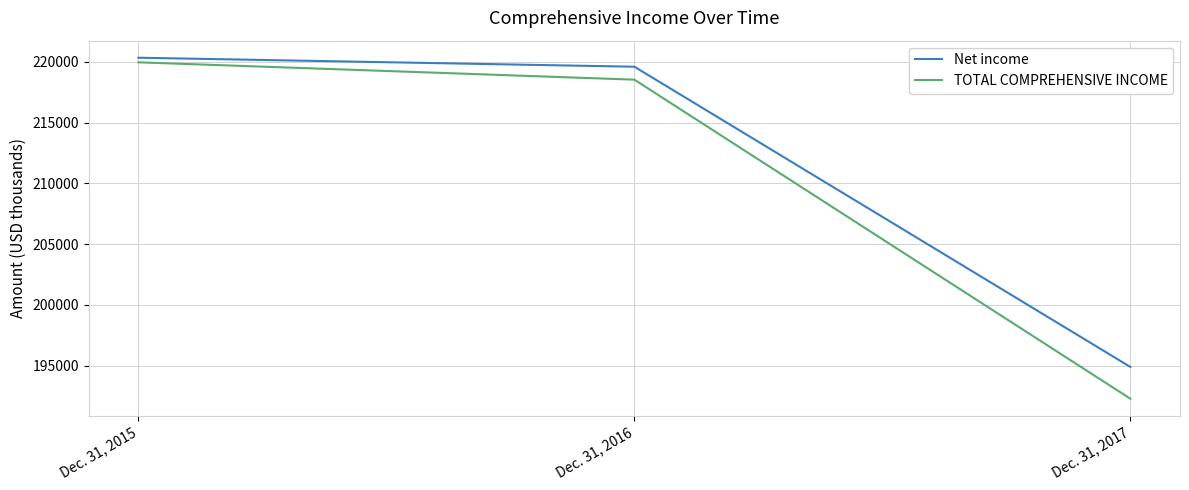

What are all the series names shown in the legend?

Net income, TOTAL COMPREHENSIVE INCOME